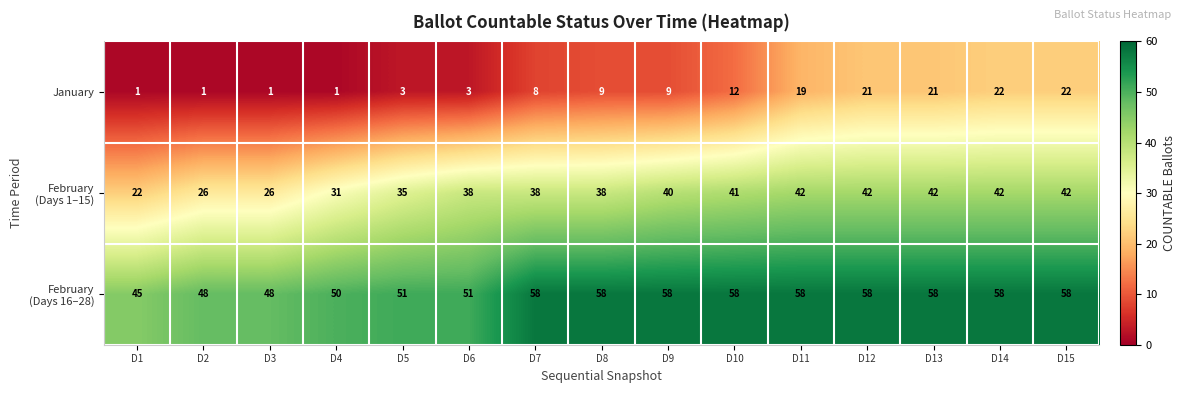

The January series shows 4 at D5. True or false?

False